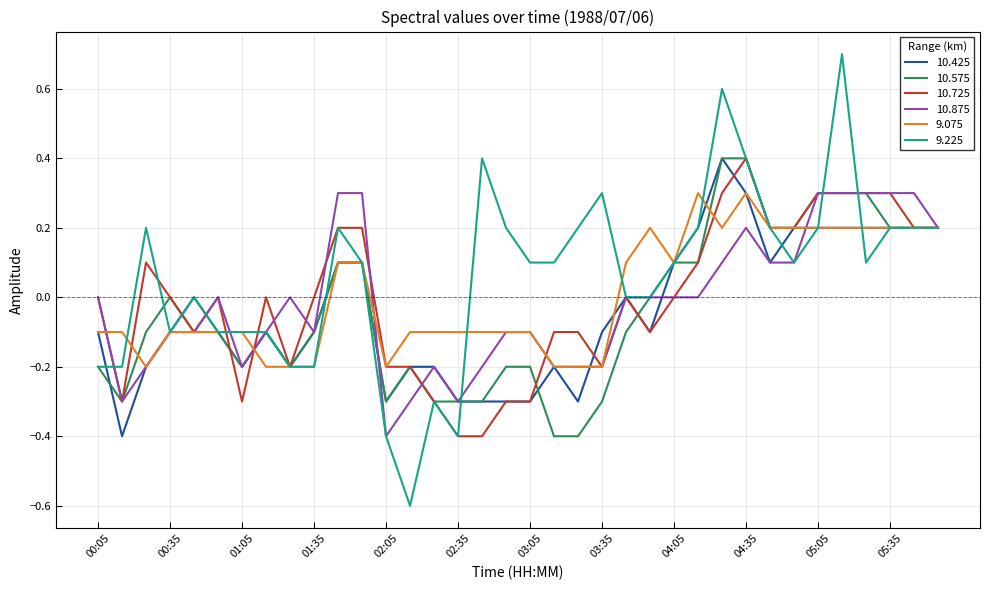

What is the highest value of the 10.725 series?

0.4